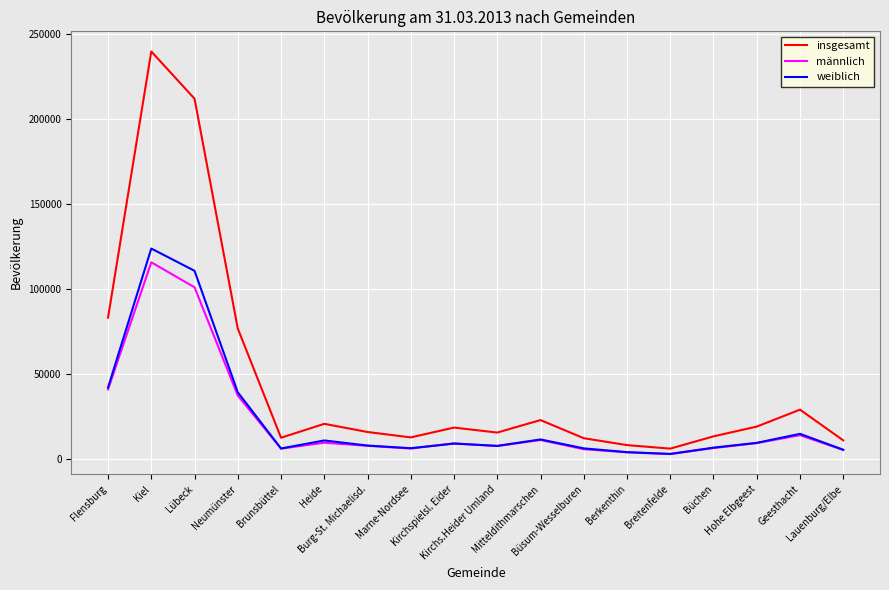

What position from the left is Lübeck?

3